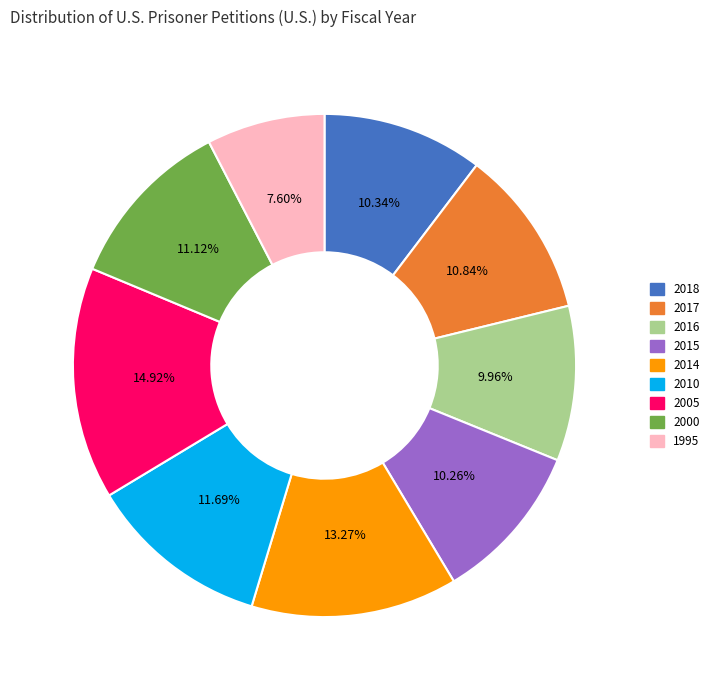

Combined, do 2014 and 2015 account for over 50%?

No